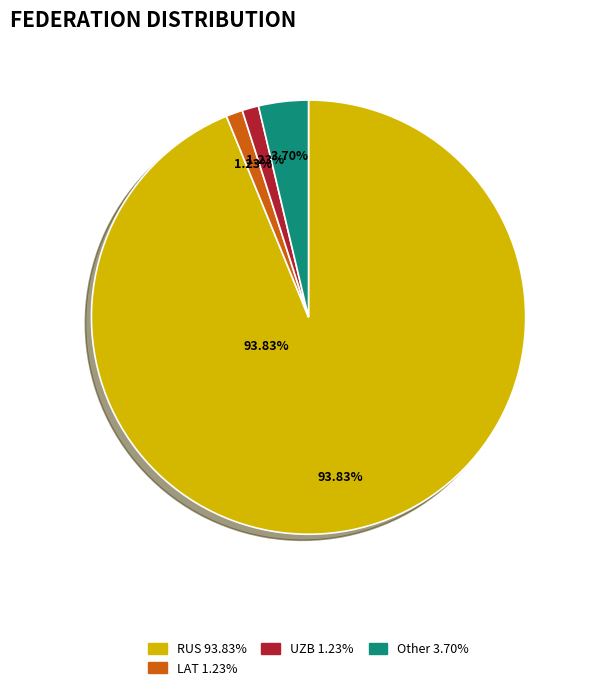

Is there a majority slice in this chart?

Yes